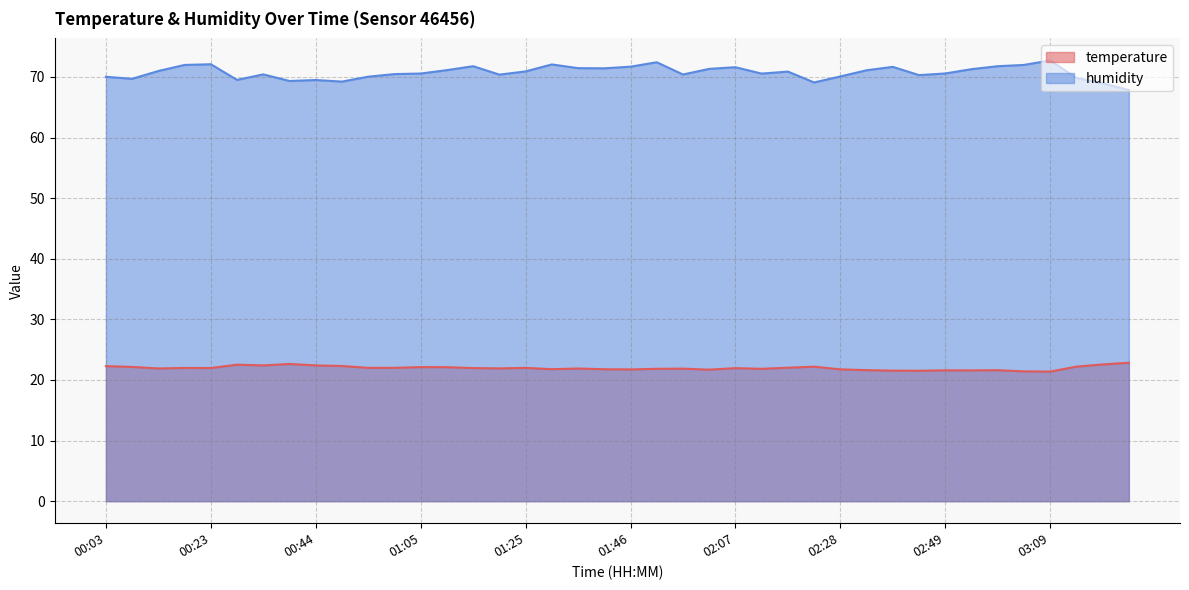

The temperature series shows 4.3 at 02:02. True or false?

False